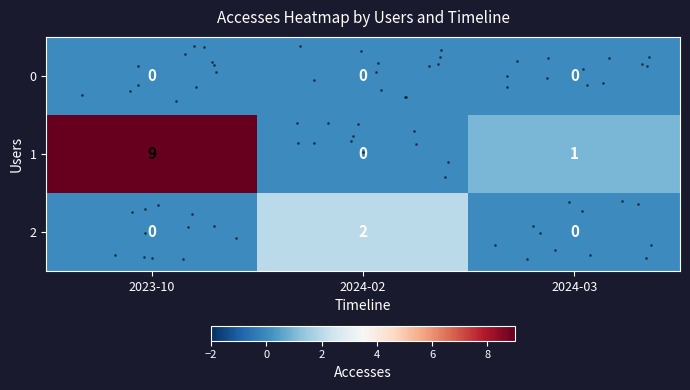

Which series changed the most between 2024-02 and 2024-03?

row_2